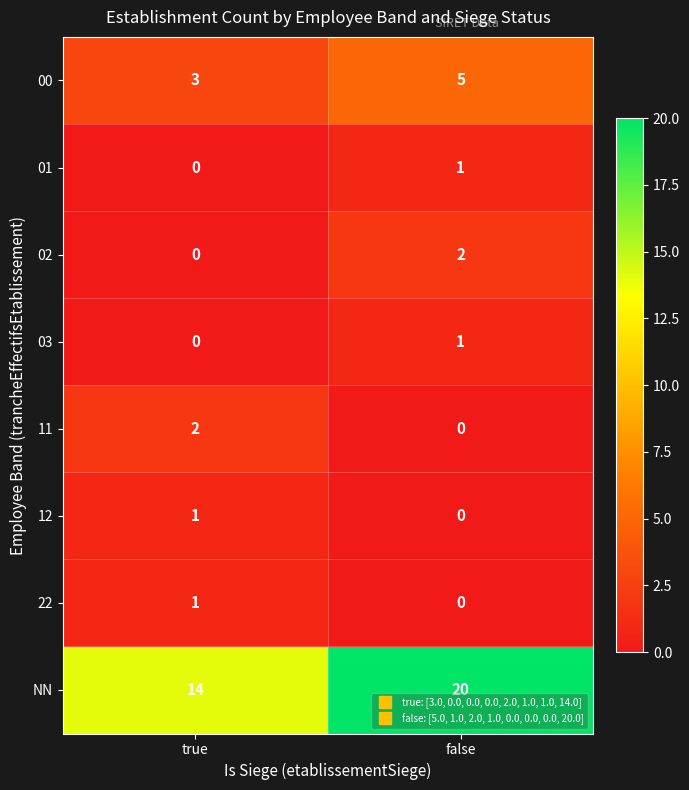

What is the sum of the NN values at false and true?

34